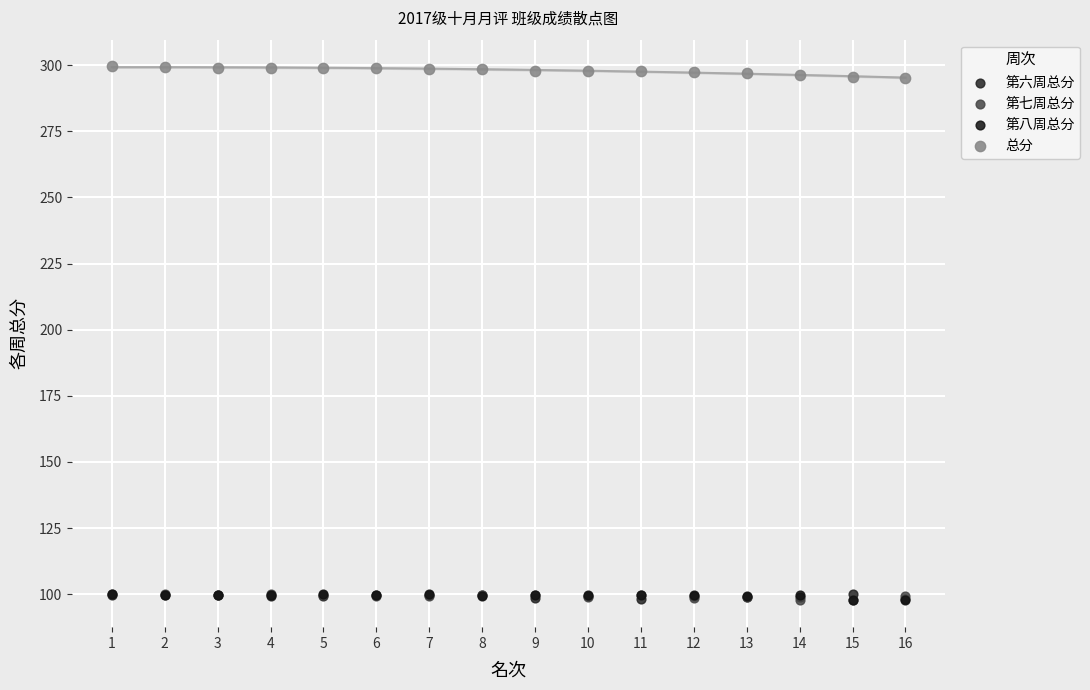

What are all the series names shown in the legend?

第六周总分, 第七周总分, 第八周总分, 总分